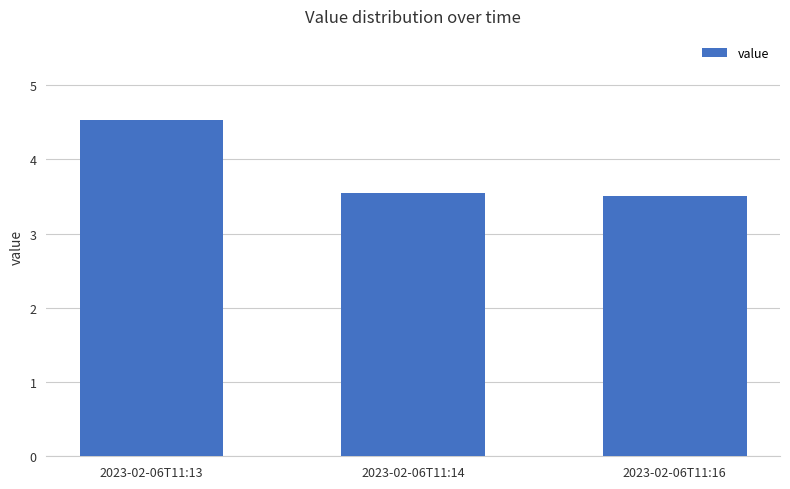

Which category has the lowest value across all series?

2023-02-06T11:16